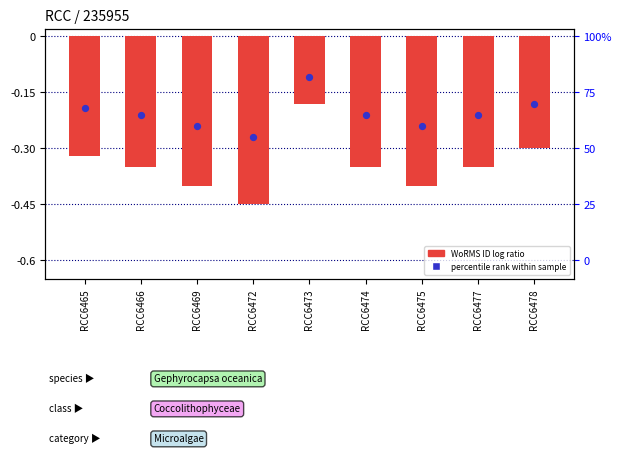

At which category is the sum across all series the highest?

RCC6473